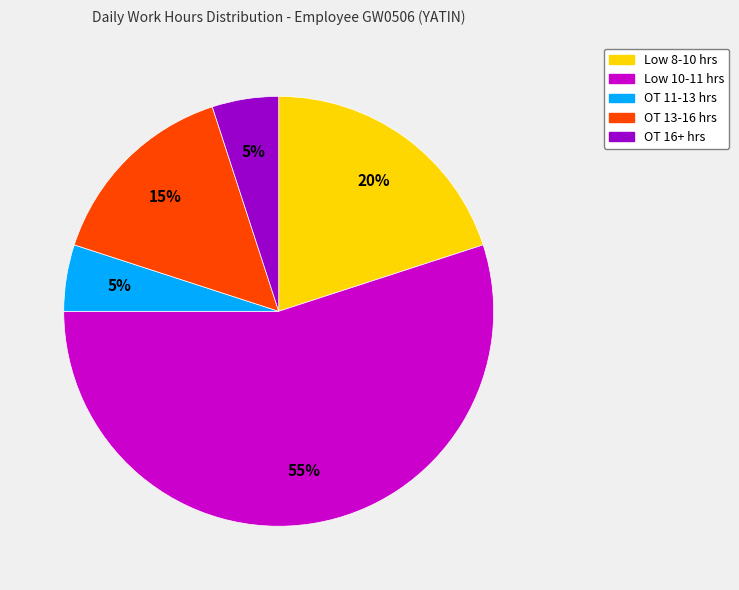

What percentage is the OT 16+ hrs slice, to the nearest percent?

5%